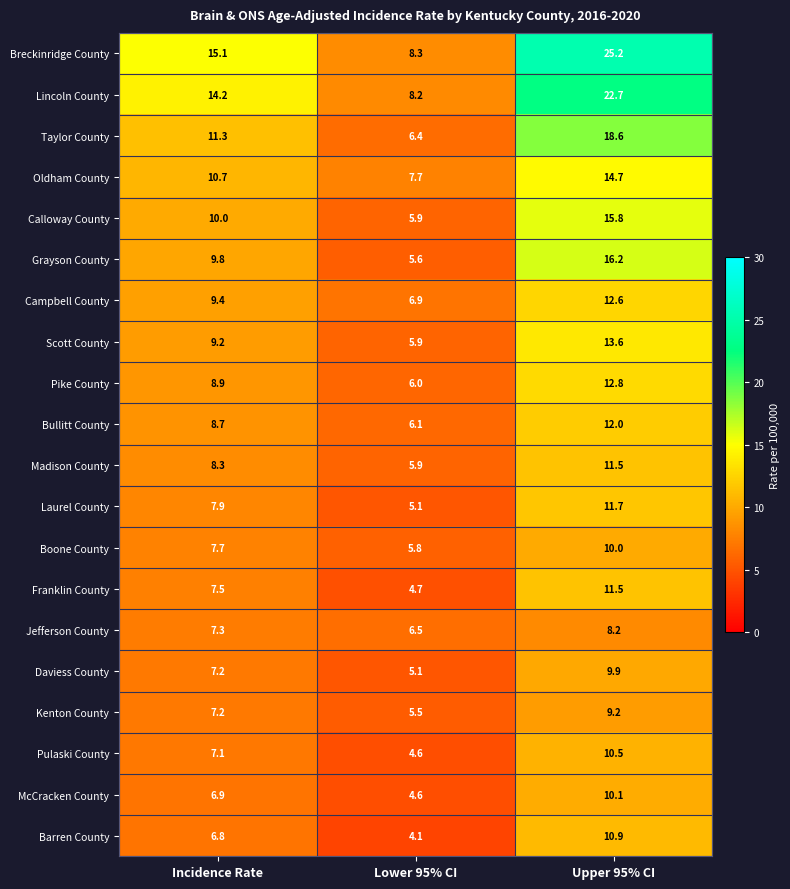

Which series has the largest total across all categories?

Breckinridge County